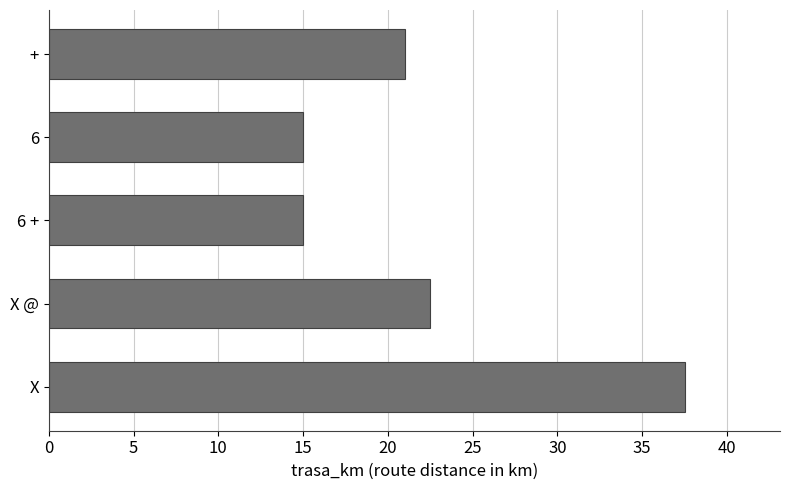

Are the bars grouped side by side (vs. stacked)?

No